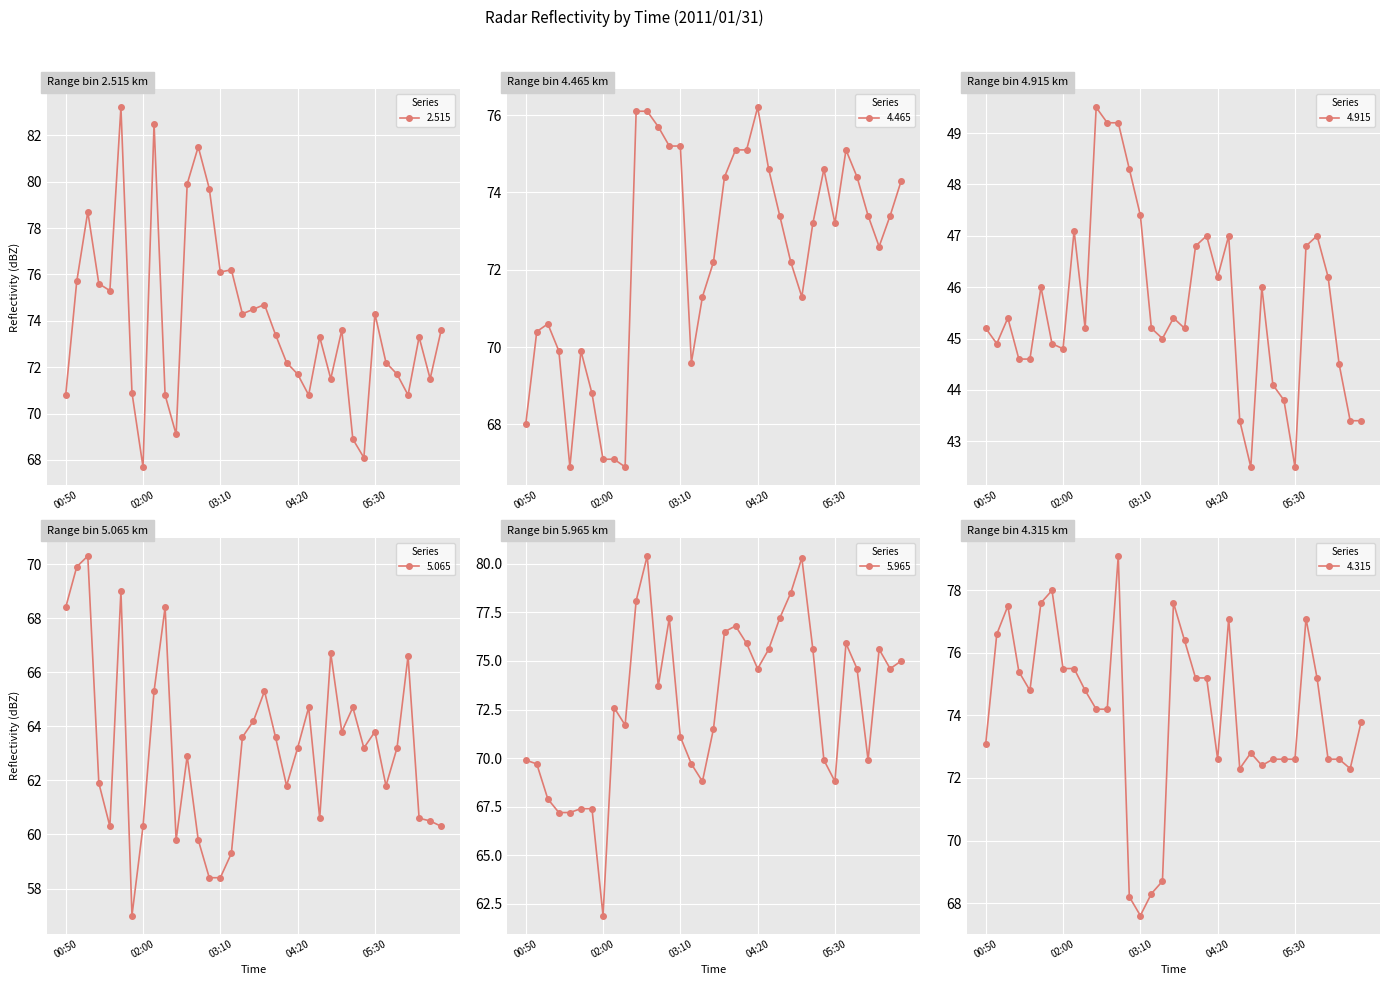

What position from the left is 06:40?

32